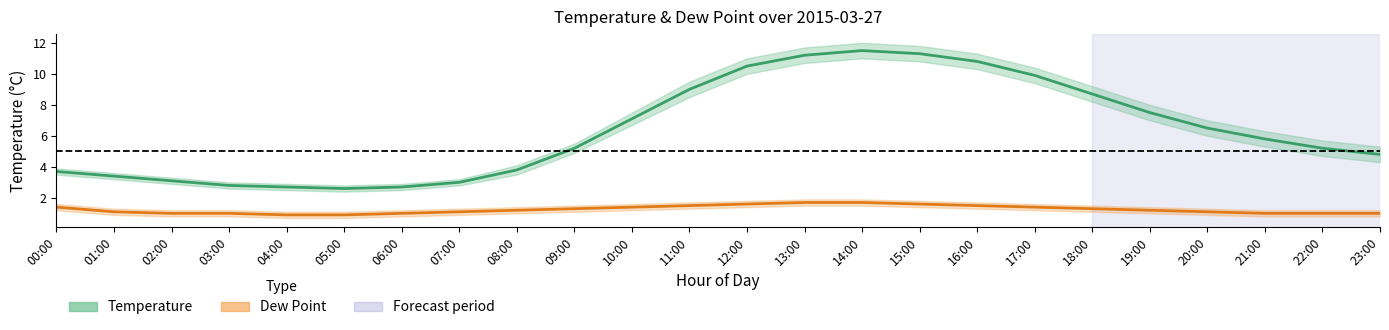

At which category does Temperature reach its first local peak?

14:00